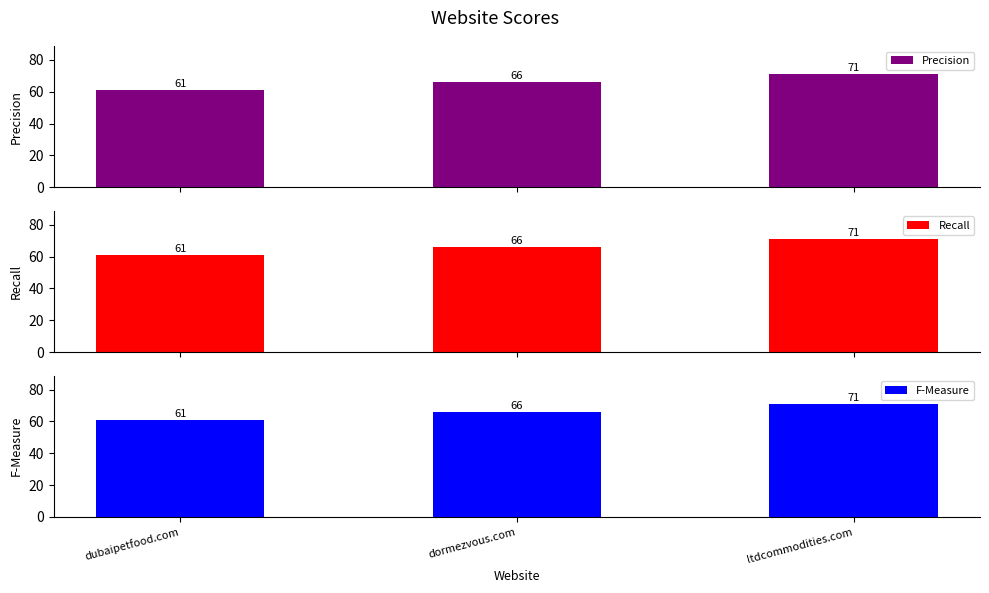

Is it true that Recall equals 92 at dubaipetfood.com?

False